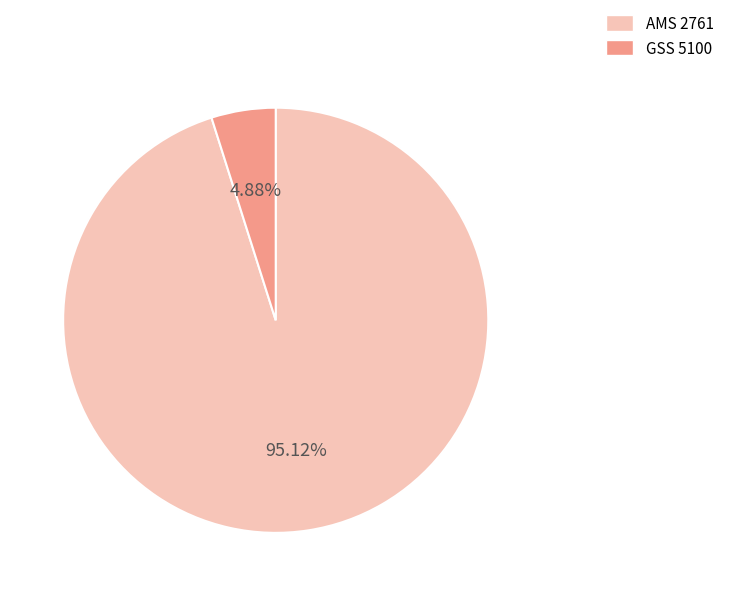

What portion of the pie excludes GSS 5100?

95.1%